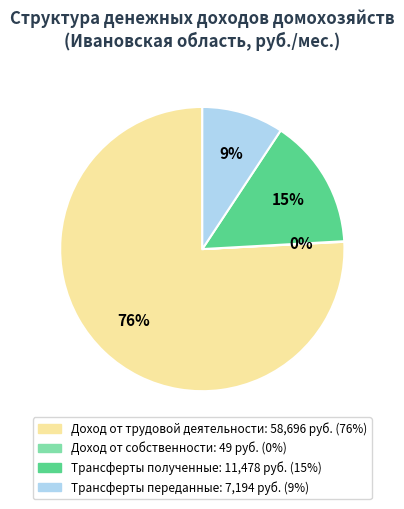

What is the majority slice?

Доход от трудовой деятельности